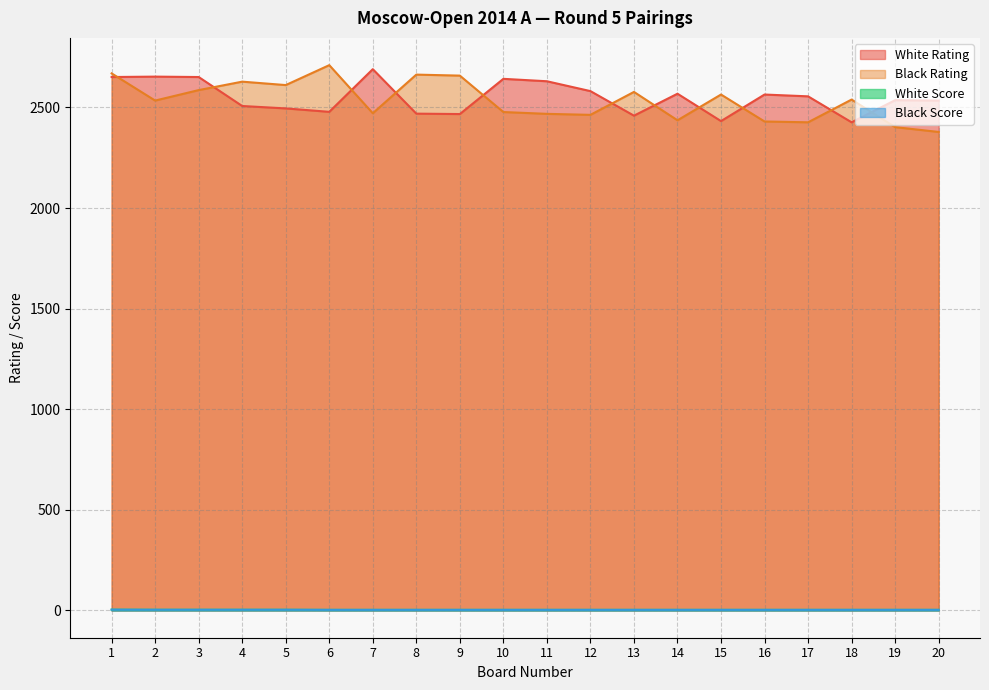

What is the difference between the second highest and second lowest values in the White Rating series?

221.0